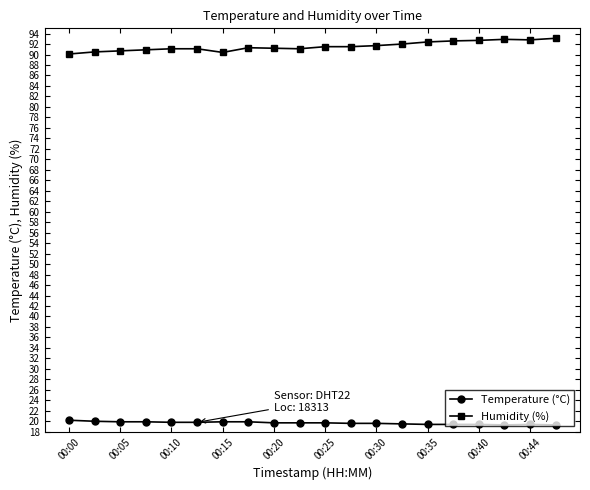

What is the value of the Temperature (°C) point at the 3rd from the left?

19.9